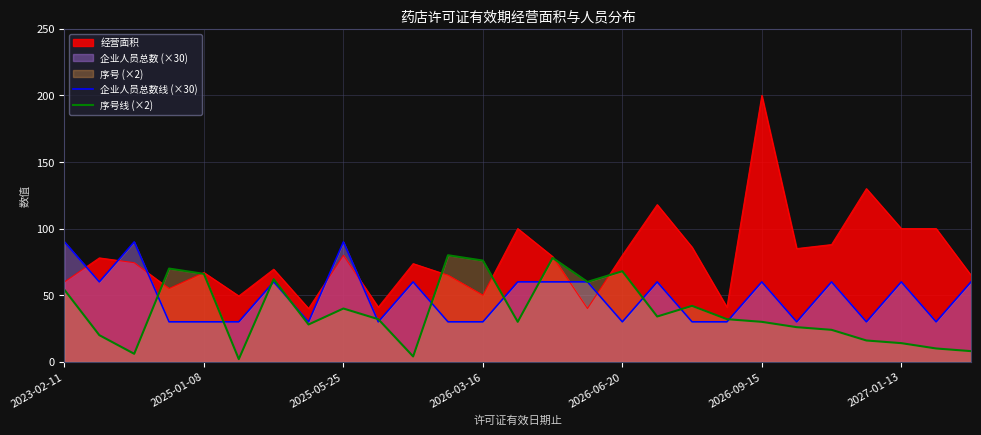

What is the highest value of the 序号线 (×2) series?

80.0